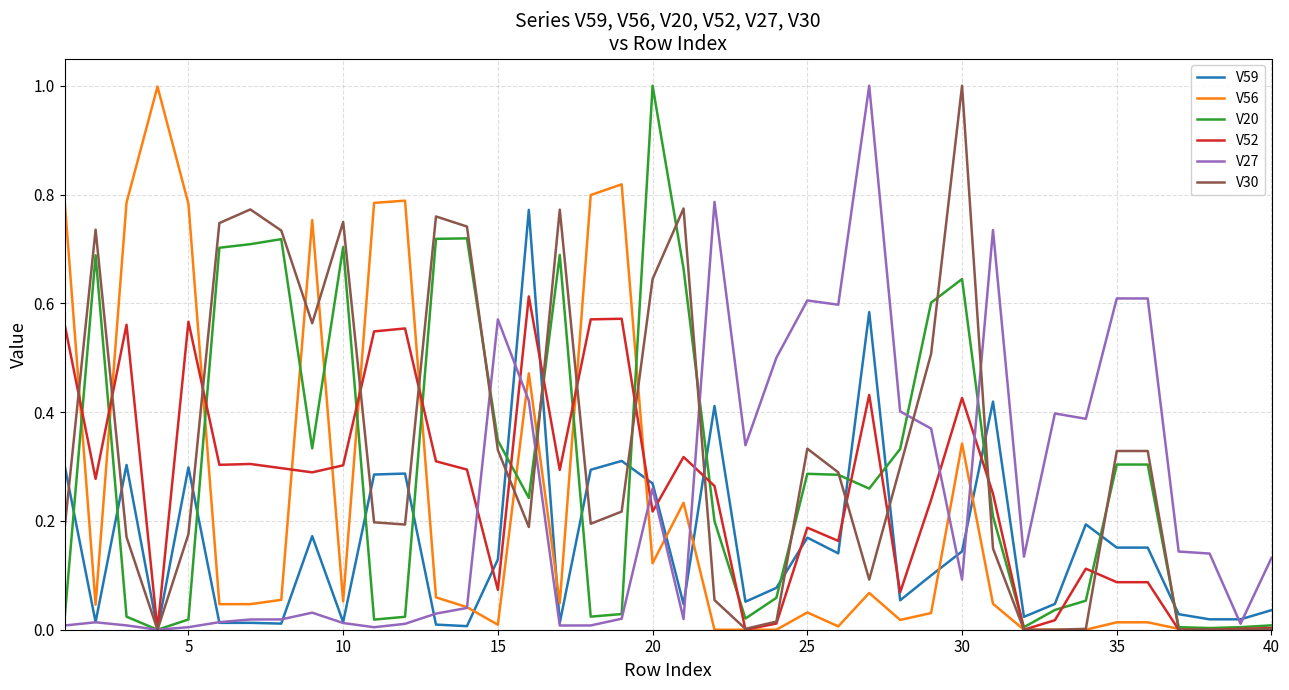

What is the greatest value displayed?

1.0